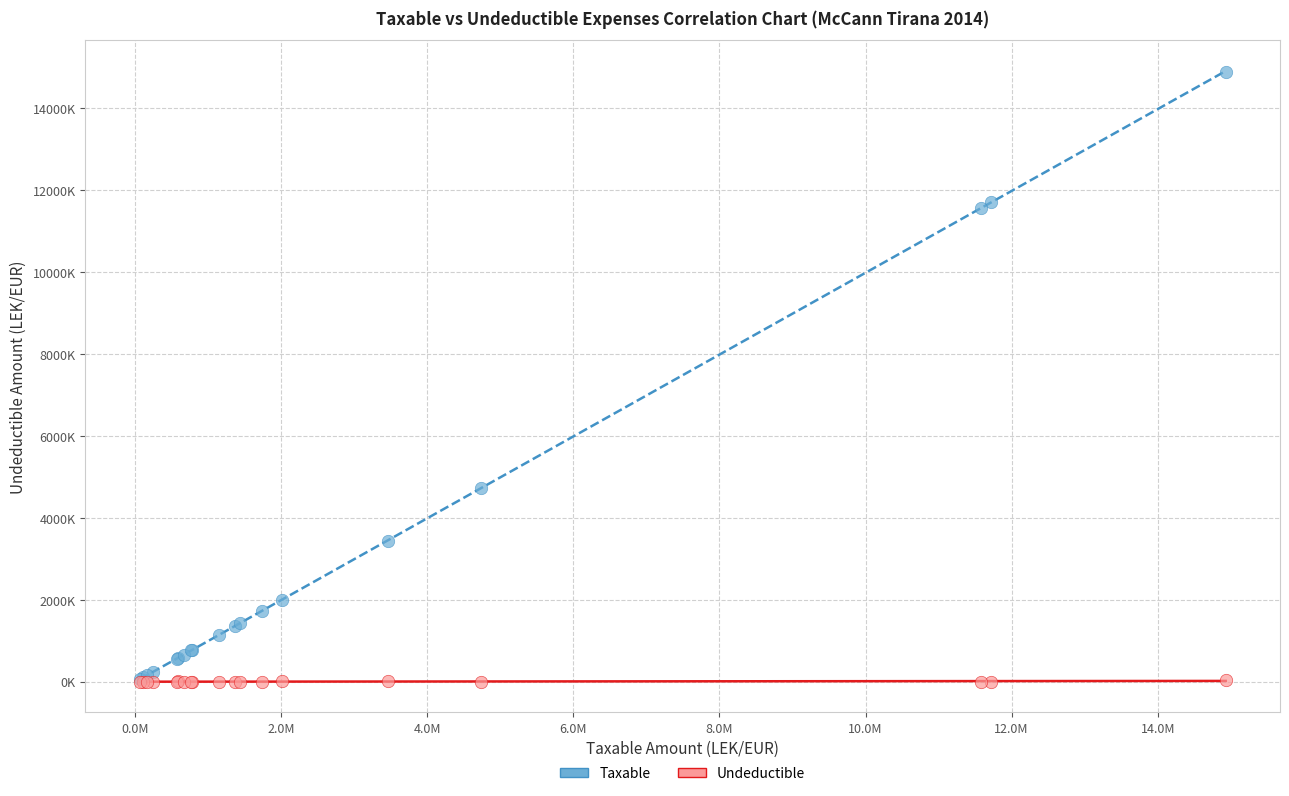

Which series contains the highest Y value?

Taxable